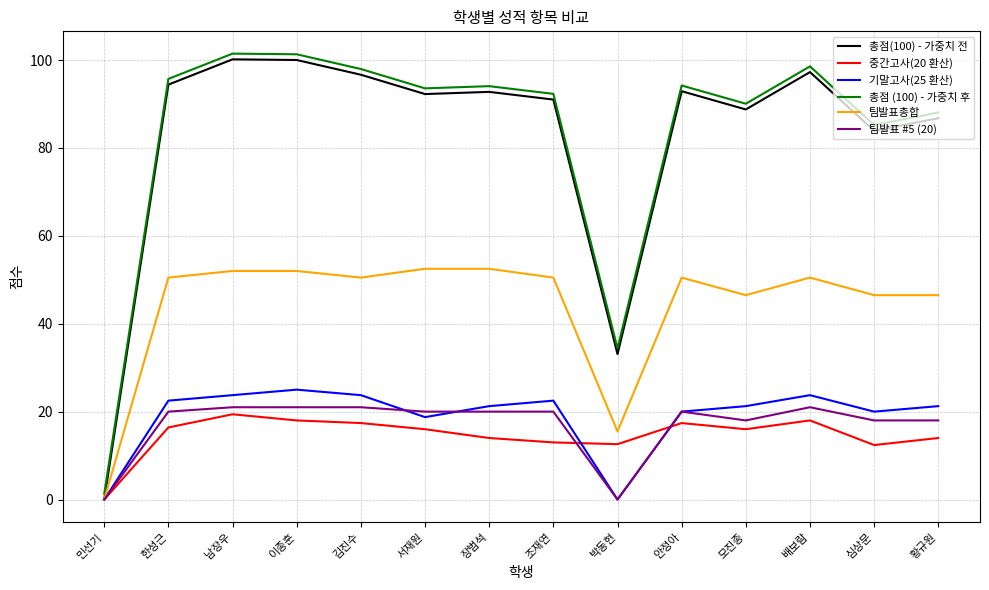

What position from the left is 남장우?

3